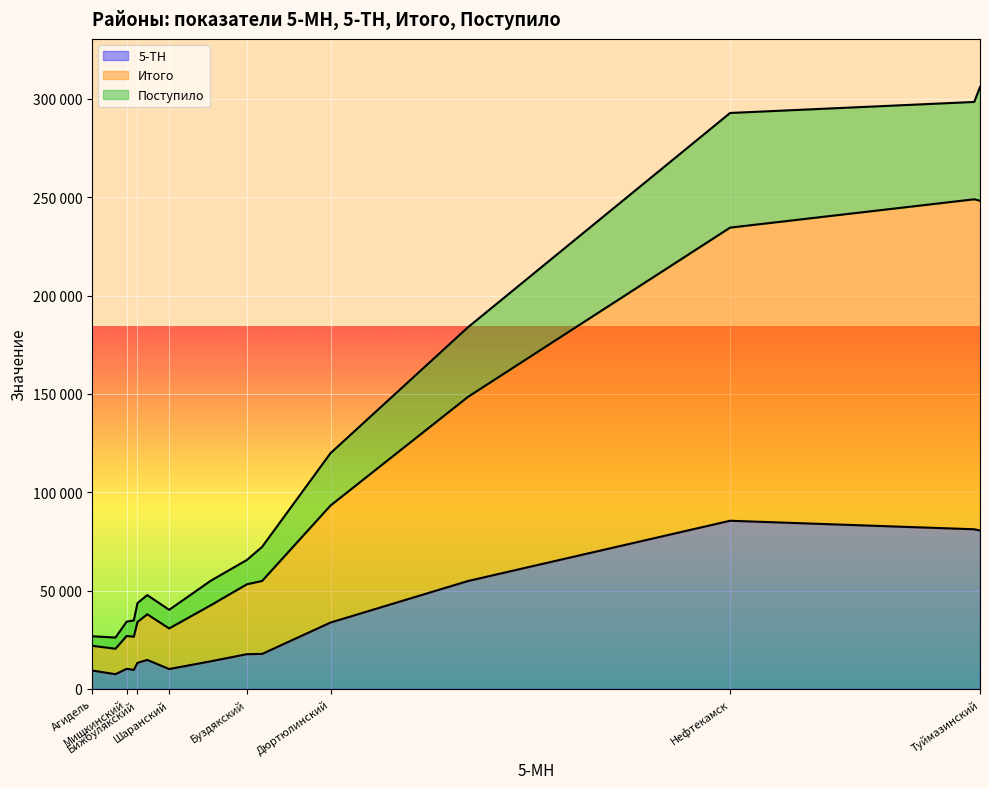

Between Буздякский and Белебеевский, which is larger?

Белебеевский